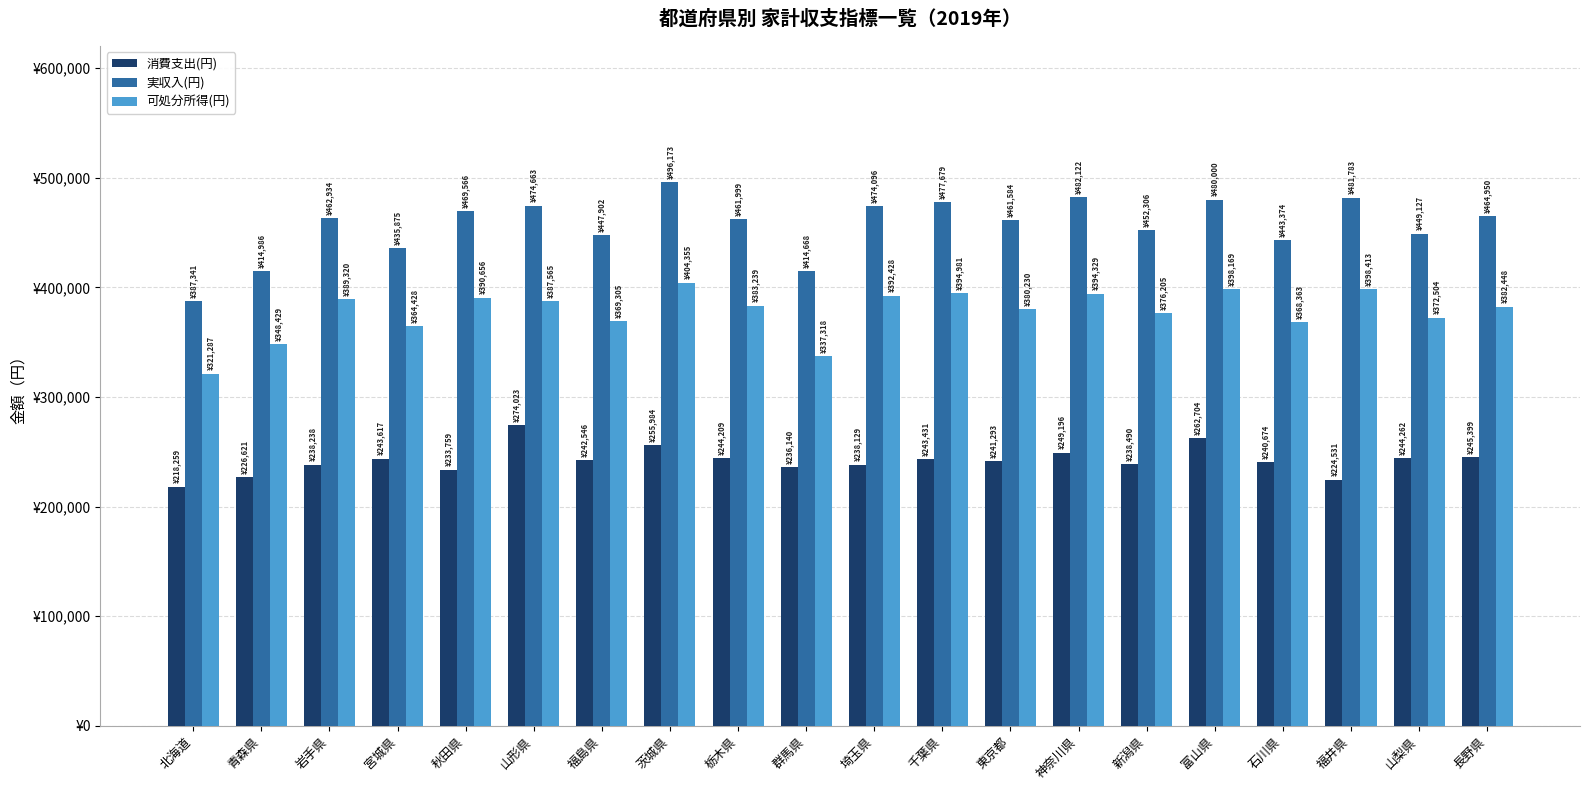

What is the value of the 可処分所得(円) bar at the 6th from the left?

387565